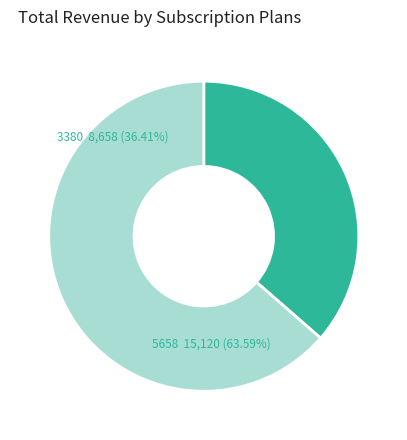

The 5658 slice represents 76% of the pie. True or false?

False